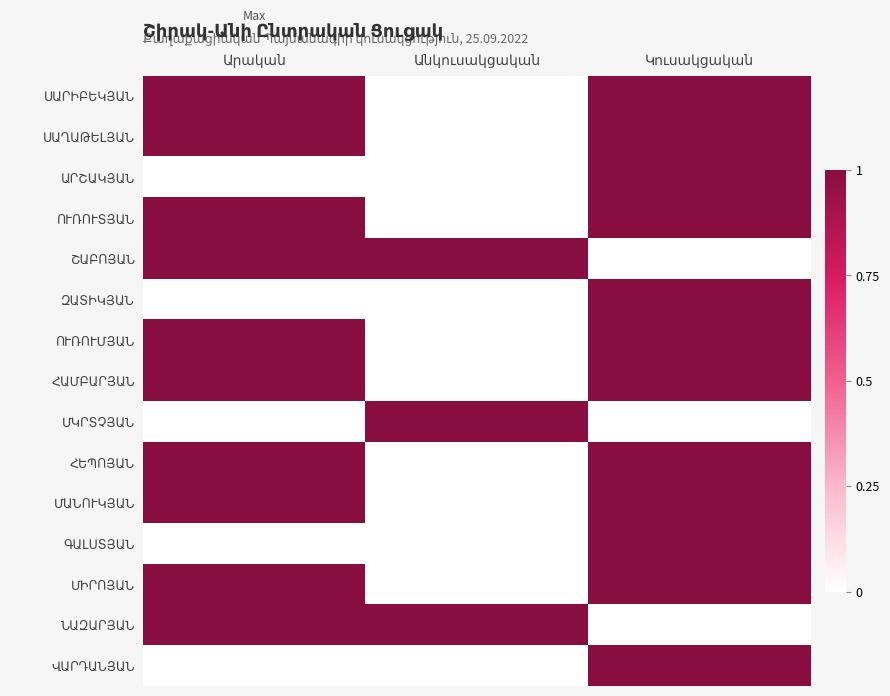

Which has a higher value, Կուսակցական or Անկուսակցական?

Կուսակցական